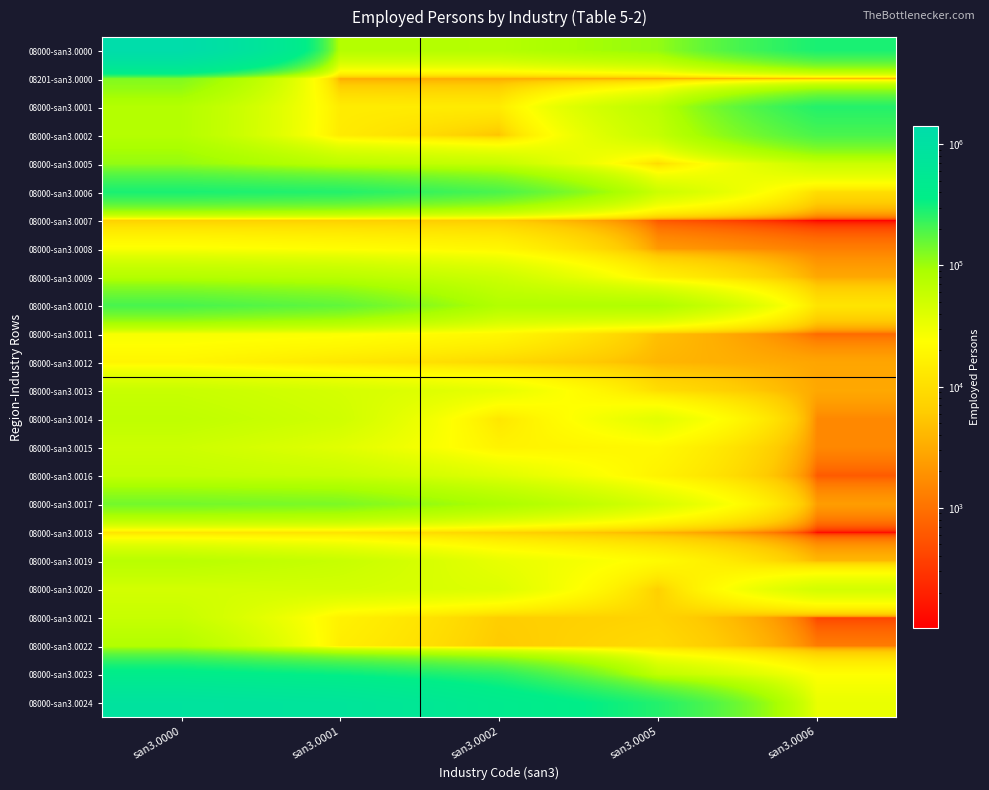

Which series has the largest range (max minus min)?

08000-san3.0000